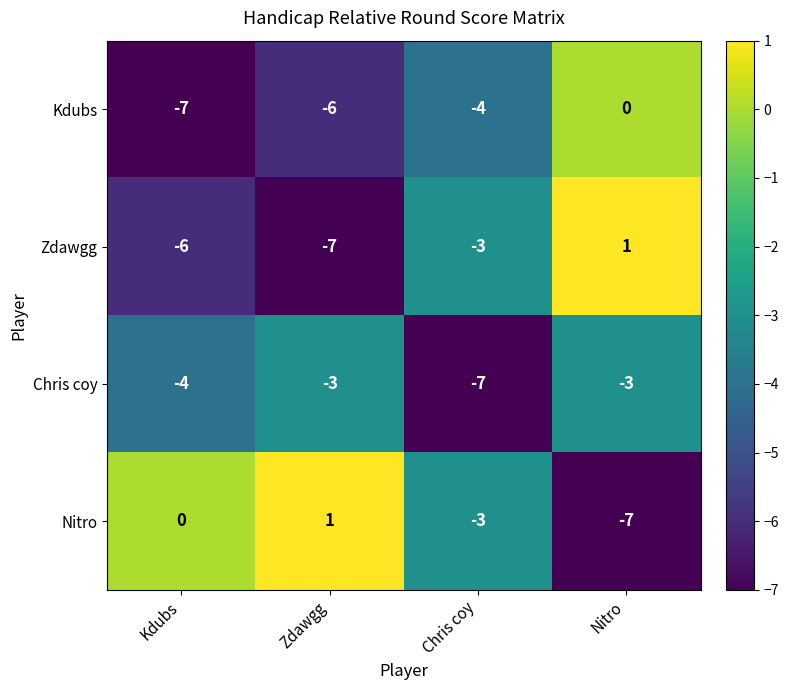

What is the difference between the highest and lowest values at Zdawgg?

8